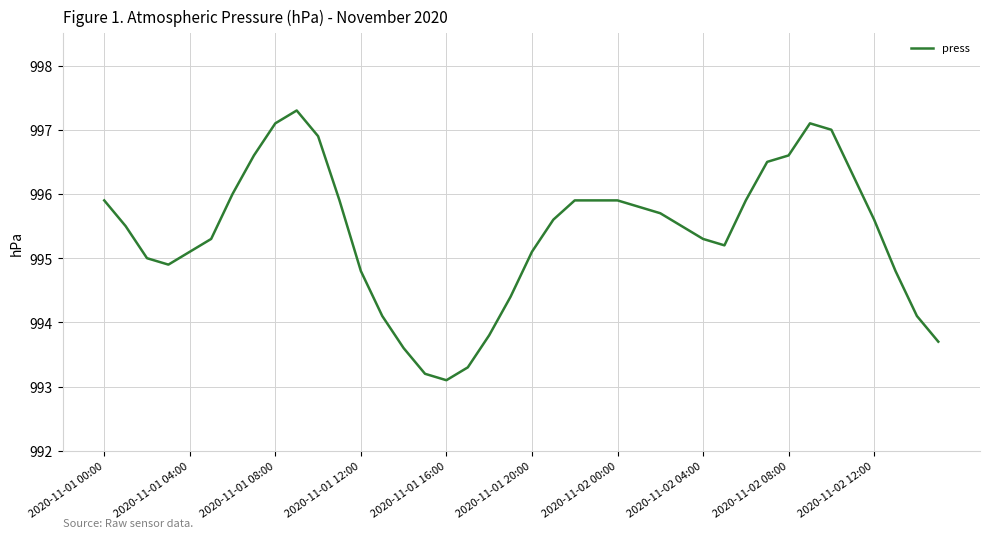

What is the difference between the maximum and minimum values?

4.2